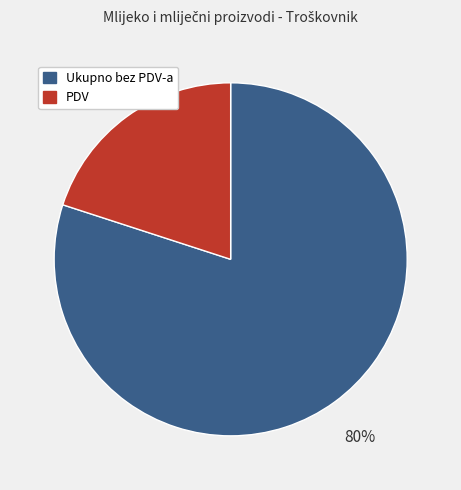

To the nearest percent, what is the difference between the largest and smallest slice percentages?

60%